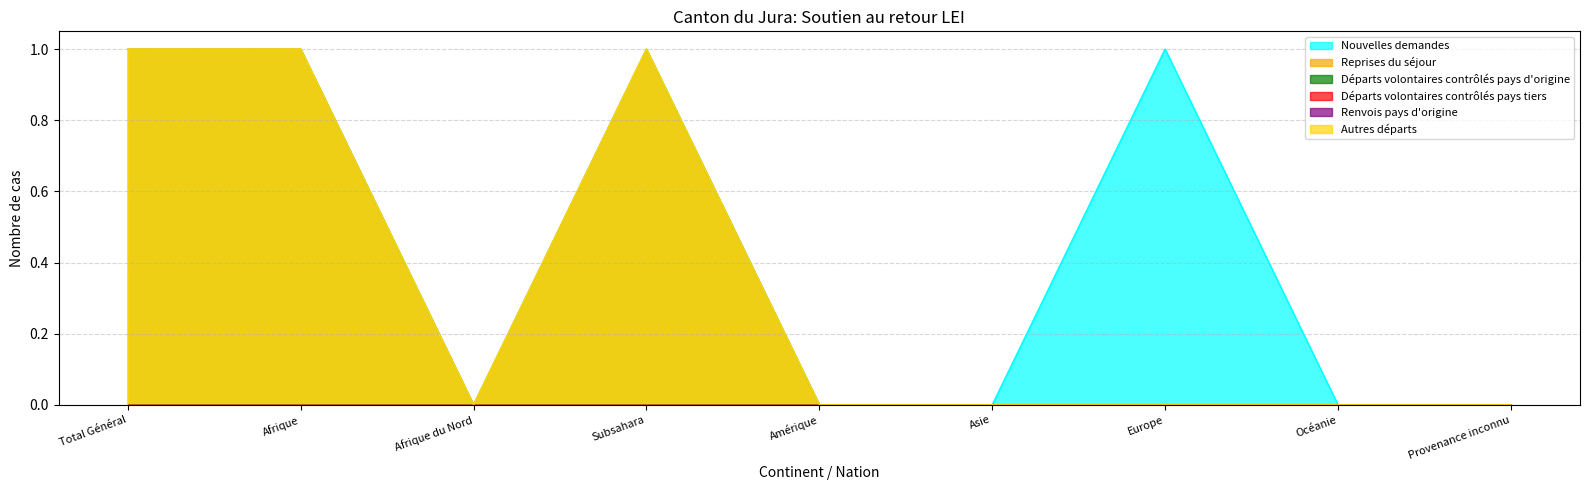

What is the total value across all series at Subsahara?

3